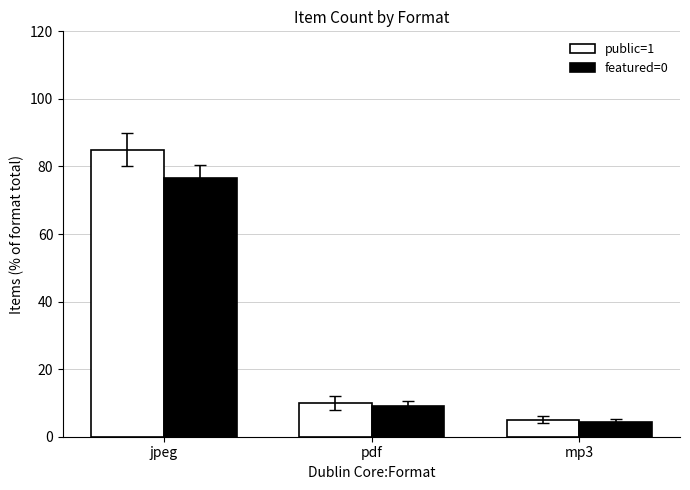

How many values in the featured=0 series are below 9?

1